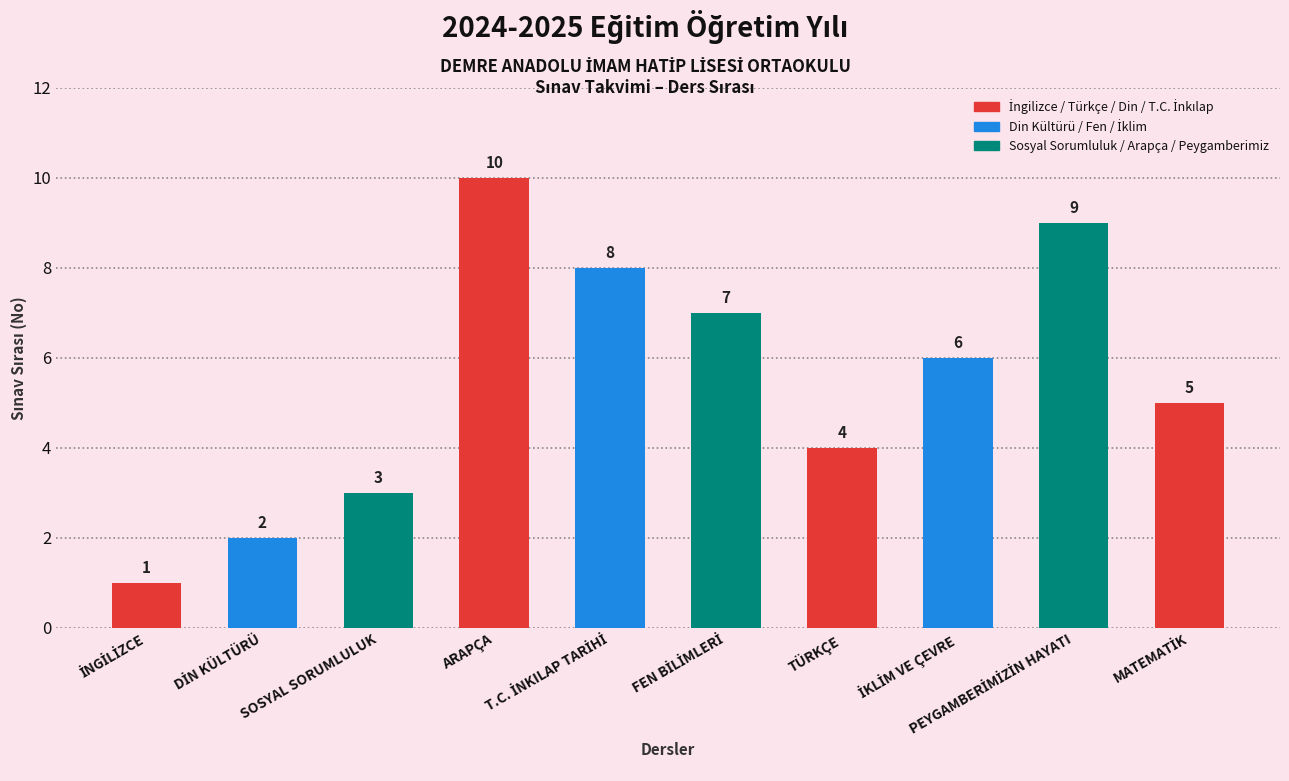

How many values are below 6?

5